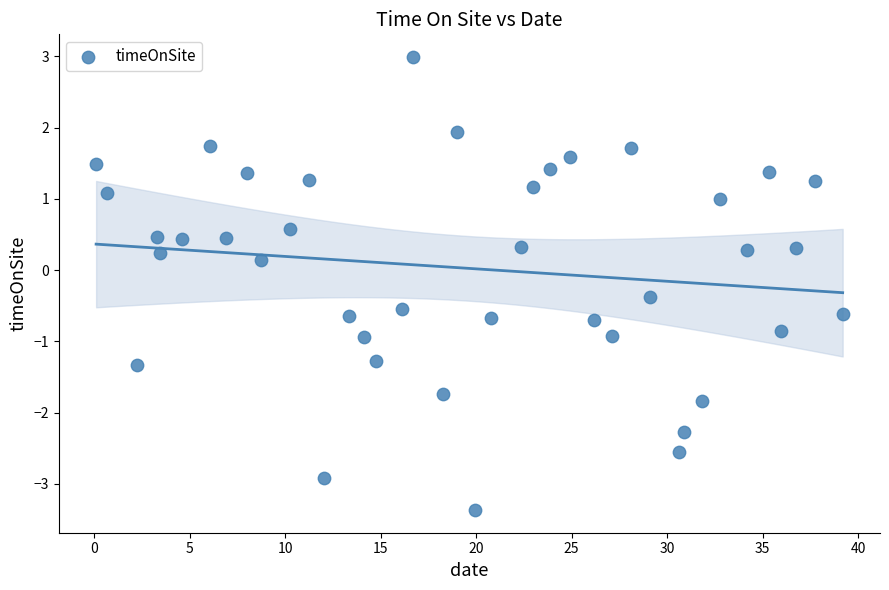

What is the range of Y values (max minus min)?

6.4